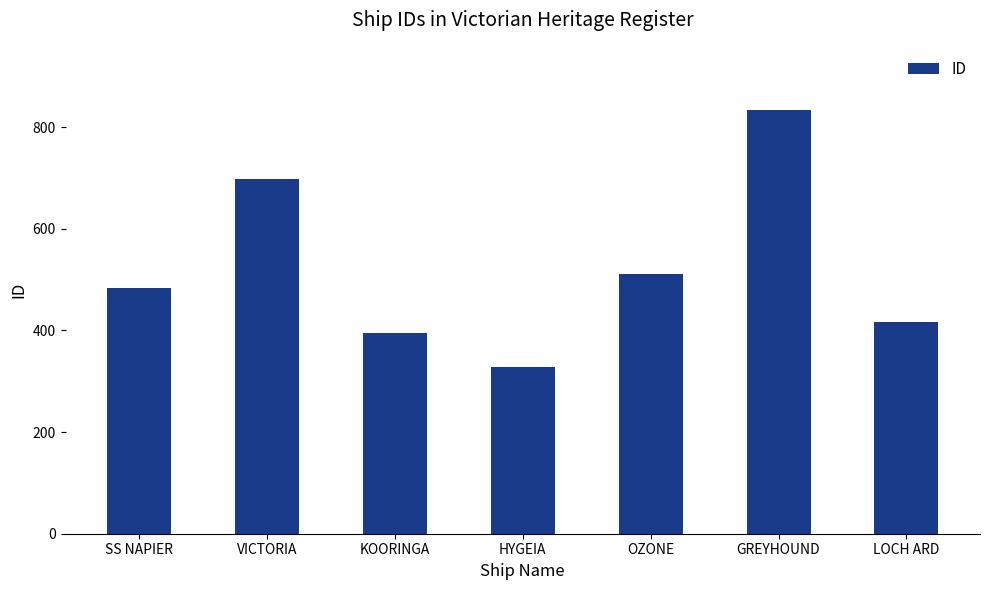

The chart shows a value of 697 at VICTORIA. True or false?

True